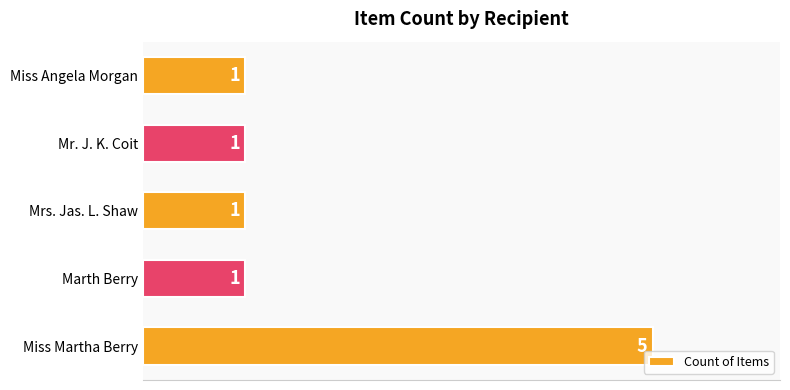

Which label corresponds to the largest value in the chart?

Miss Martha Berry